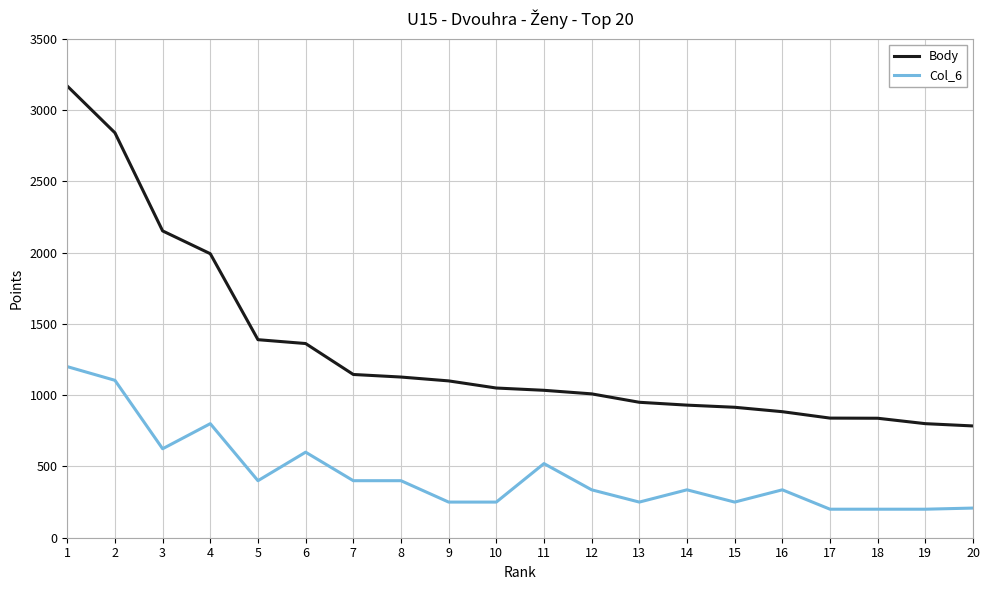

At which category is the sum across all series the highest?

1